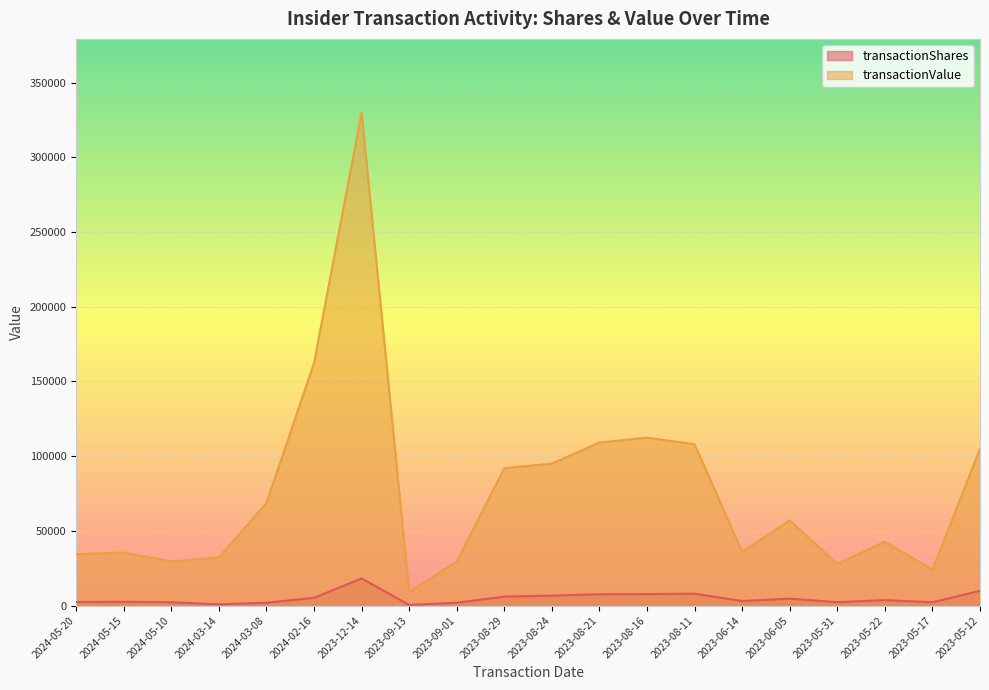

The transactionValue series shows 57095 at 2023-06-05. True or false?

True